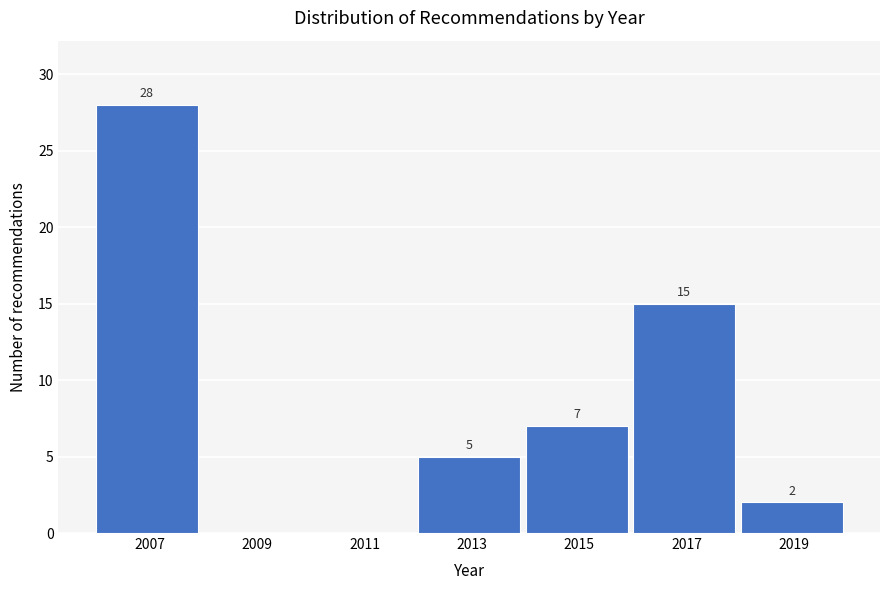

Reading left to right, extract all data points from this chart.

2007=28	2009=0	2011=0	2013=5	2015=7	2017=15	2019=2